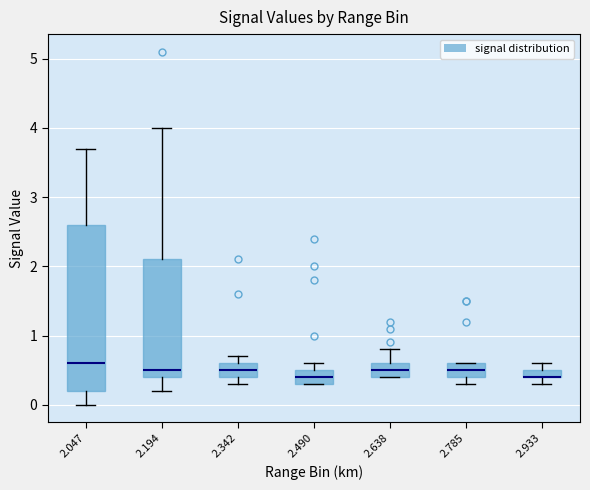

Comparing the boxes themselves (not the whiskers), which one is the tallest?

2.047